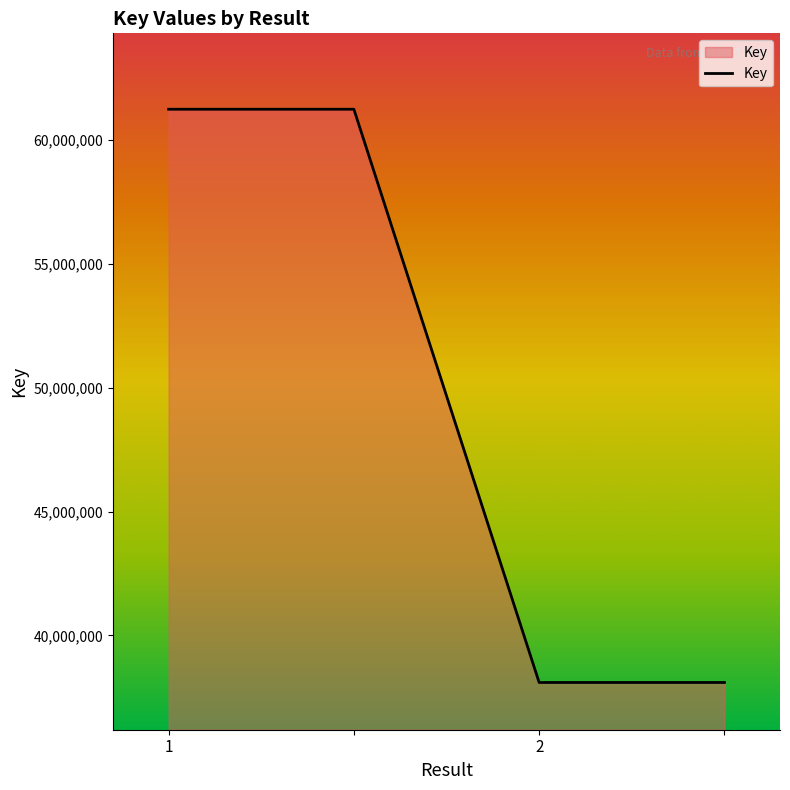

What is the average value?

49664666